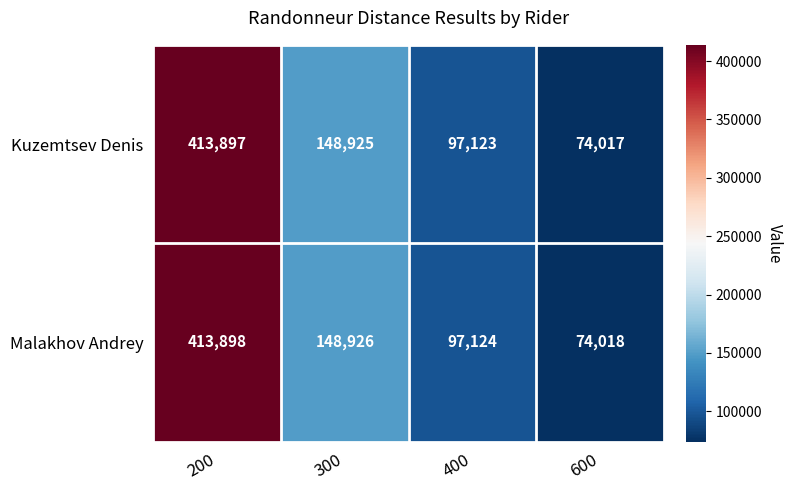

Reading left to right, transcribe all the data shown in this chart.

Kuzemtsev Denis: 200=413897	300=148925	400=97123	600=74017
Malakhov Andrey: 200=413898	300=148926	400=97124	600=74018